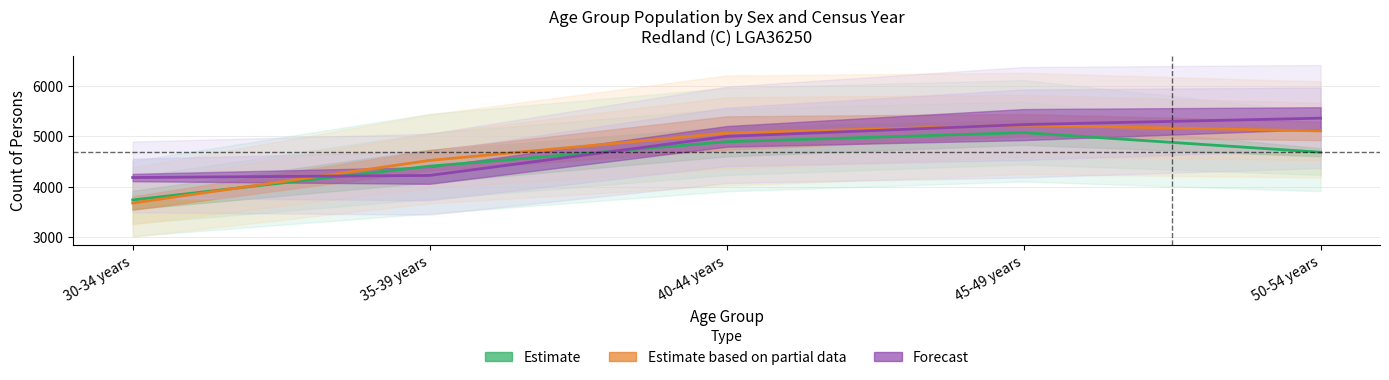

Which has a higher value, 35-39 years or 50-54 years?

50-54 years